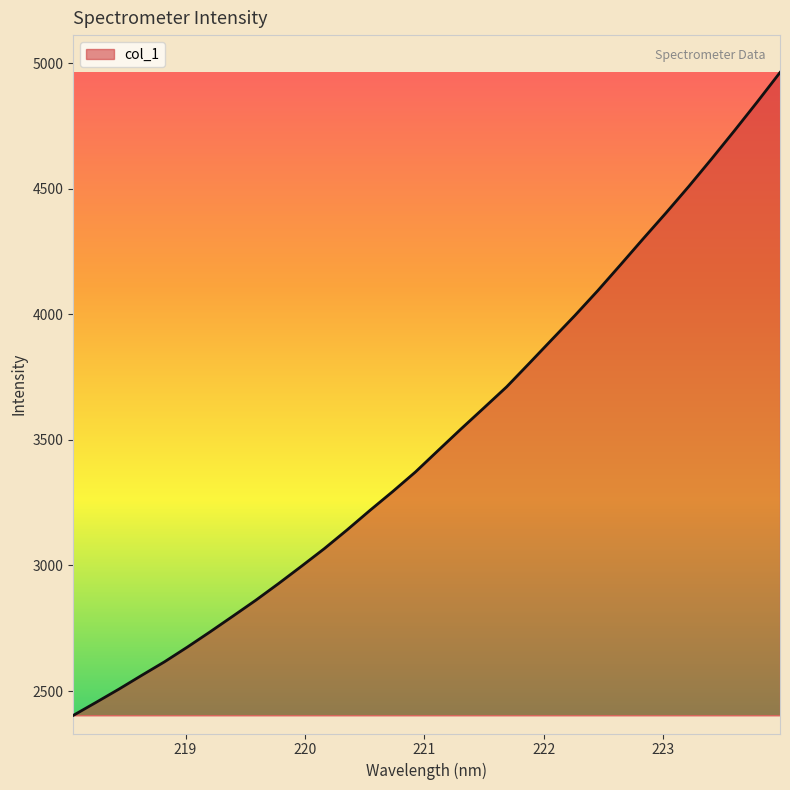

What is the maximum value shown in the chart?

4962.4